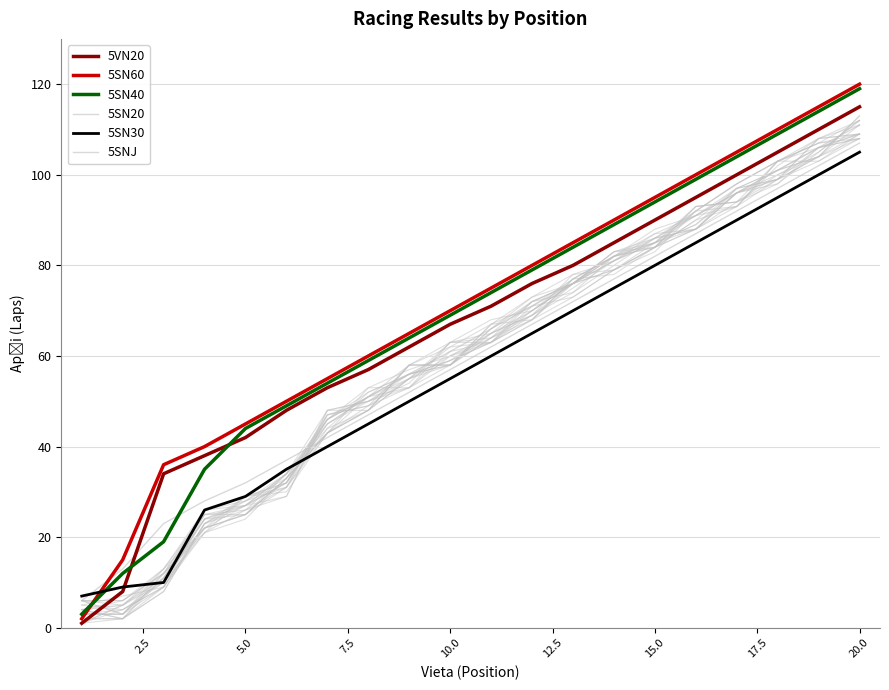

What is the smallest value displayed?

1